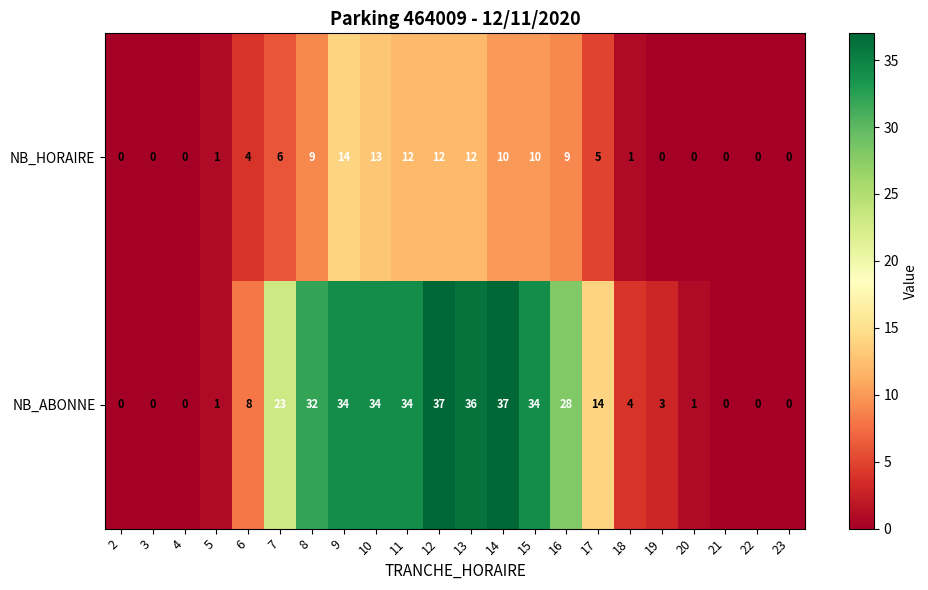

How many data points in NB_ABONNE are less than 14?

11